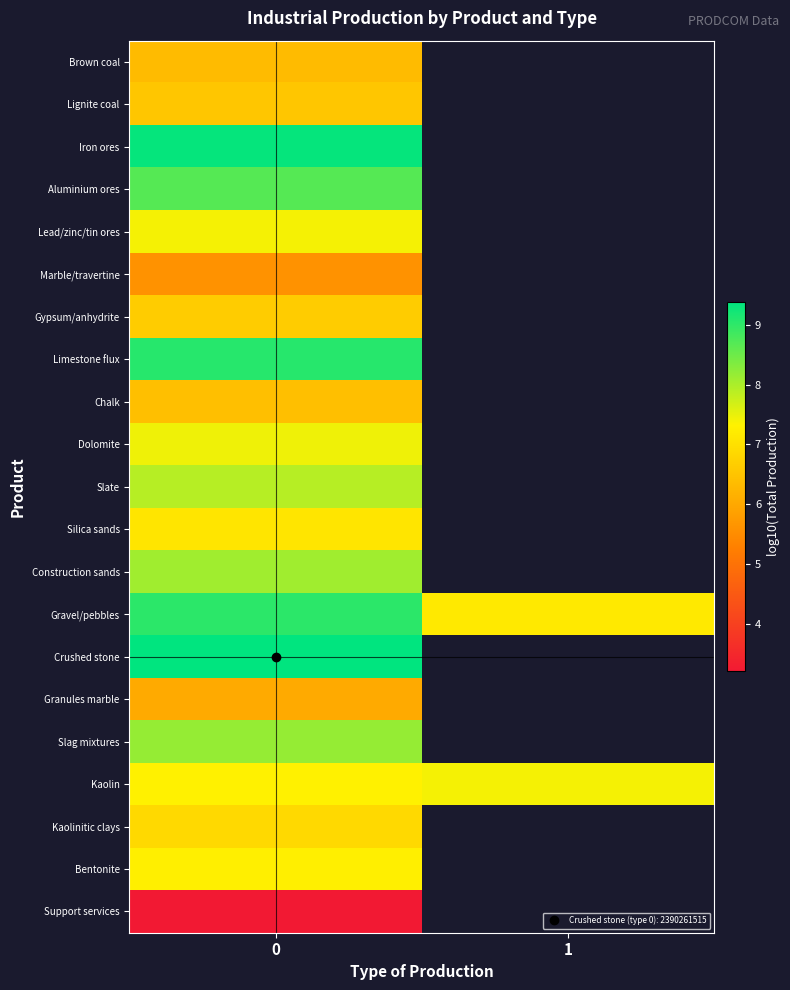

How many positive values does the row_6 series have?

1